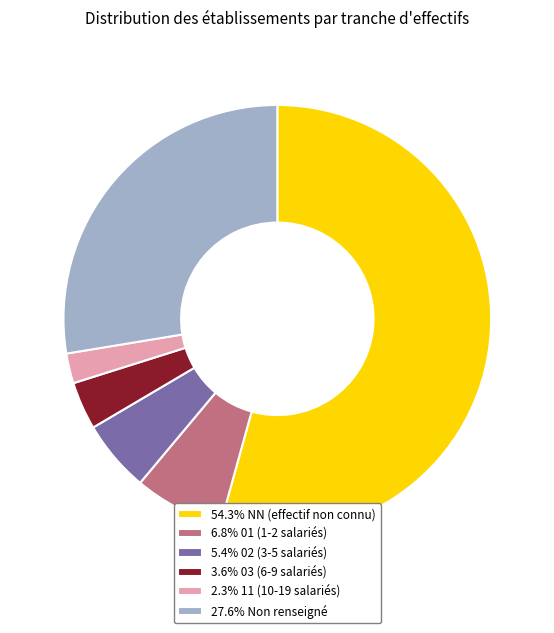

Is there any slice that represents more than half of the pie?

Yes